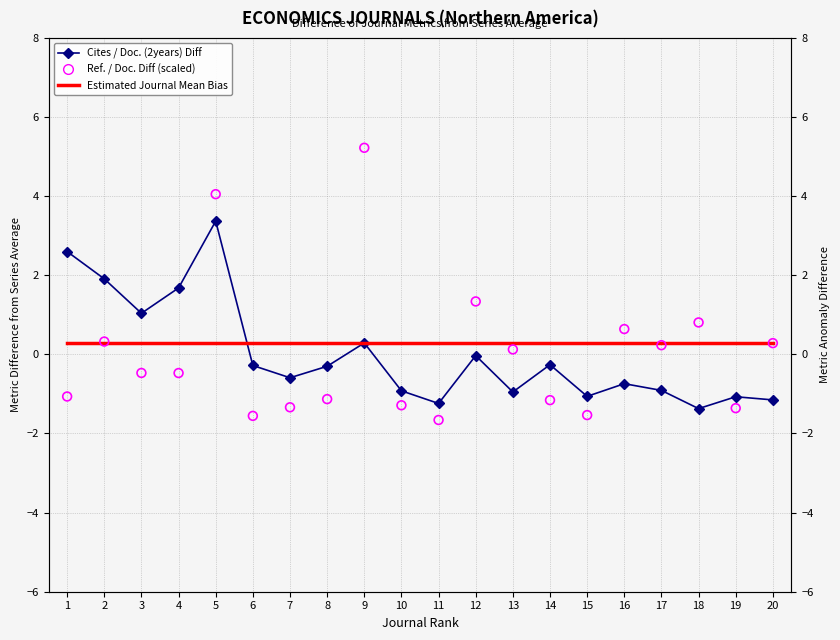

What are all the series names shown in the legend?

Cites / Doc. (2years) Diff, Estimated Journal Mean Bias, Ref. / Doc. Diff